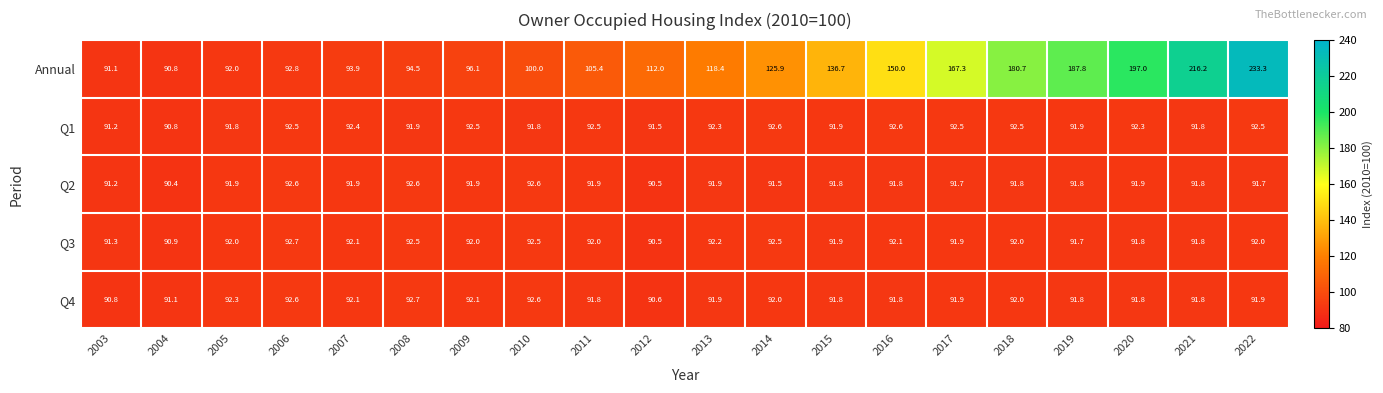

Where is Annual nearest to the value 162?

2017